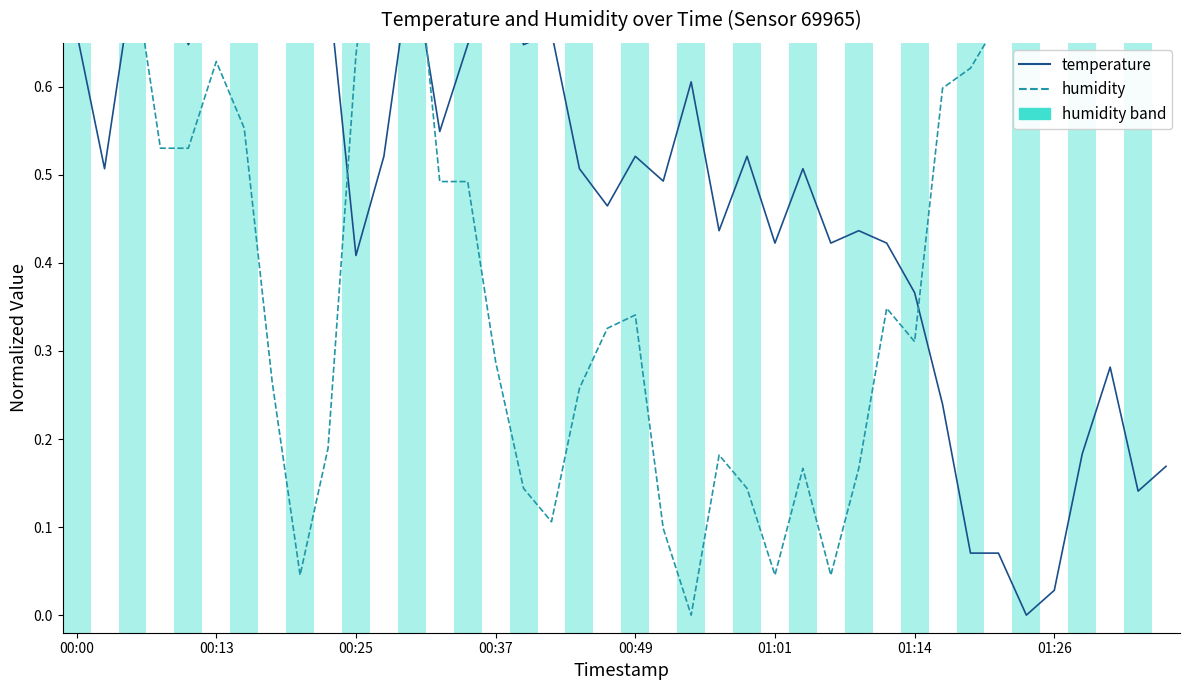

What is the maximum value shown in the chart?

1.0